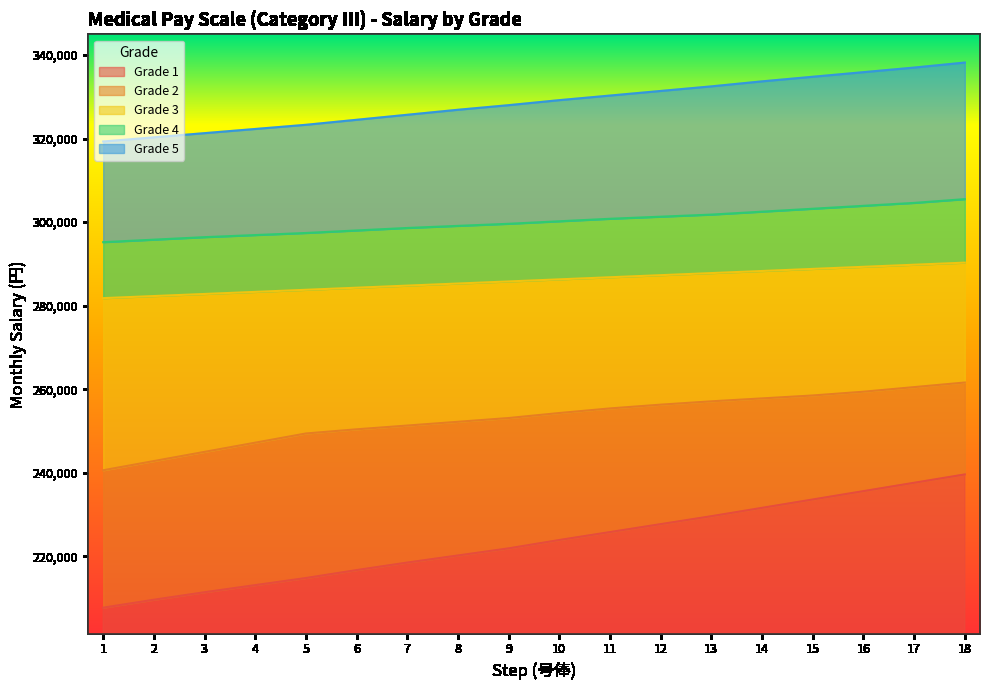

What is the total value across all series at 2?

320300